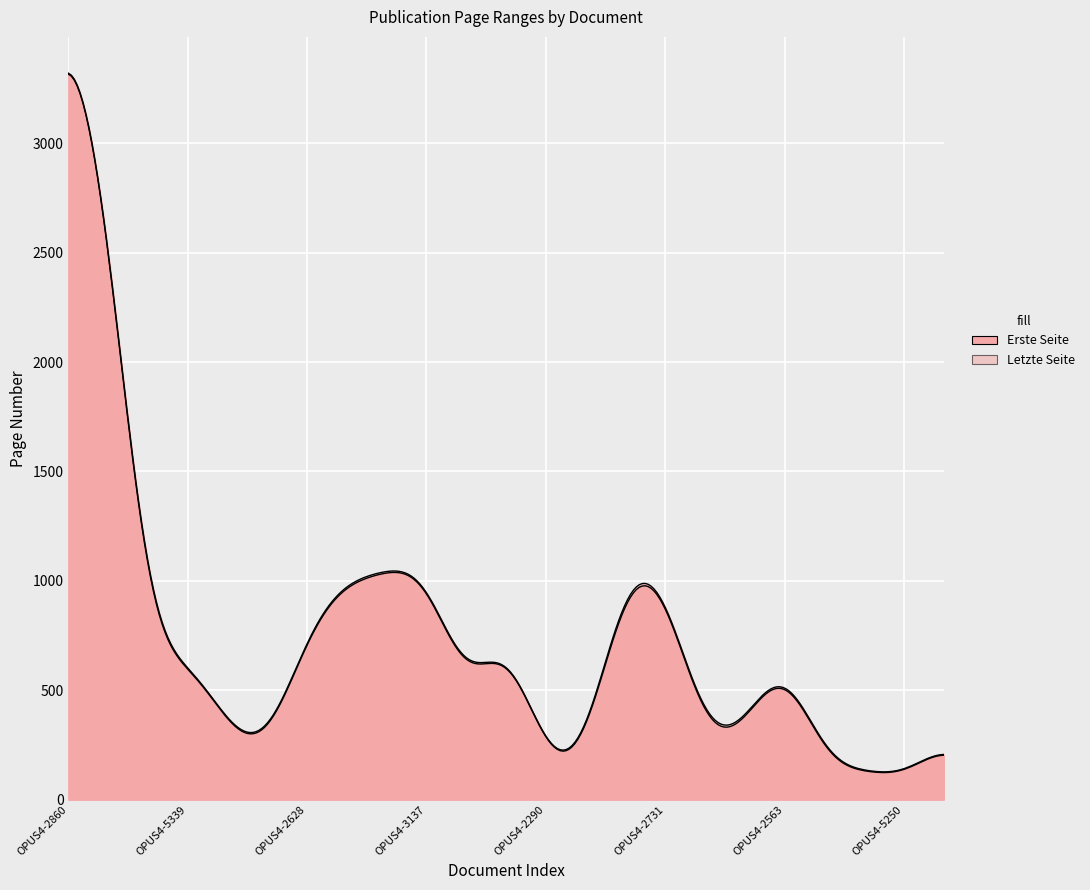

How many categories are shown in the chart?

23